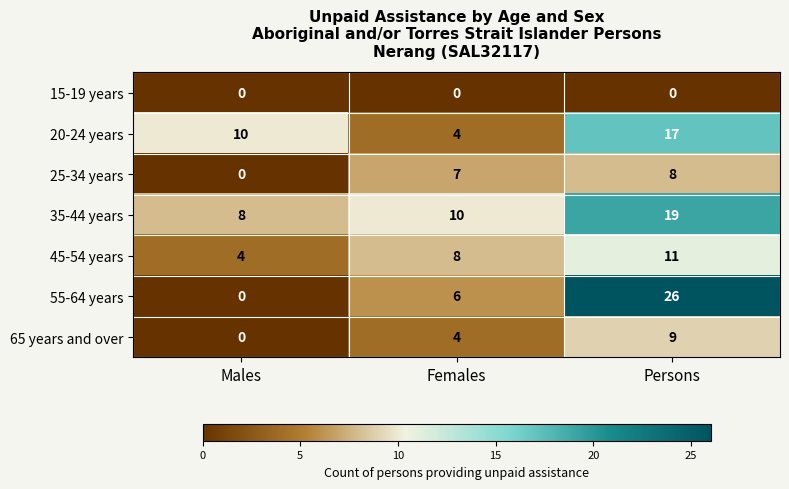

Count the 45-54 years values in the range 4 to 11.

3